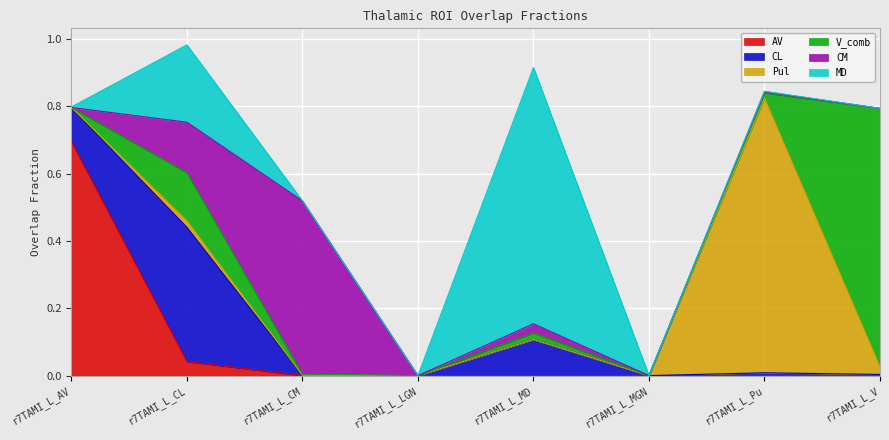

How many values in the Pul series exceed 0?

5